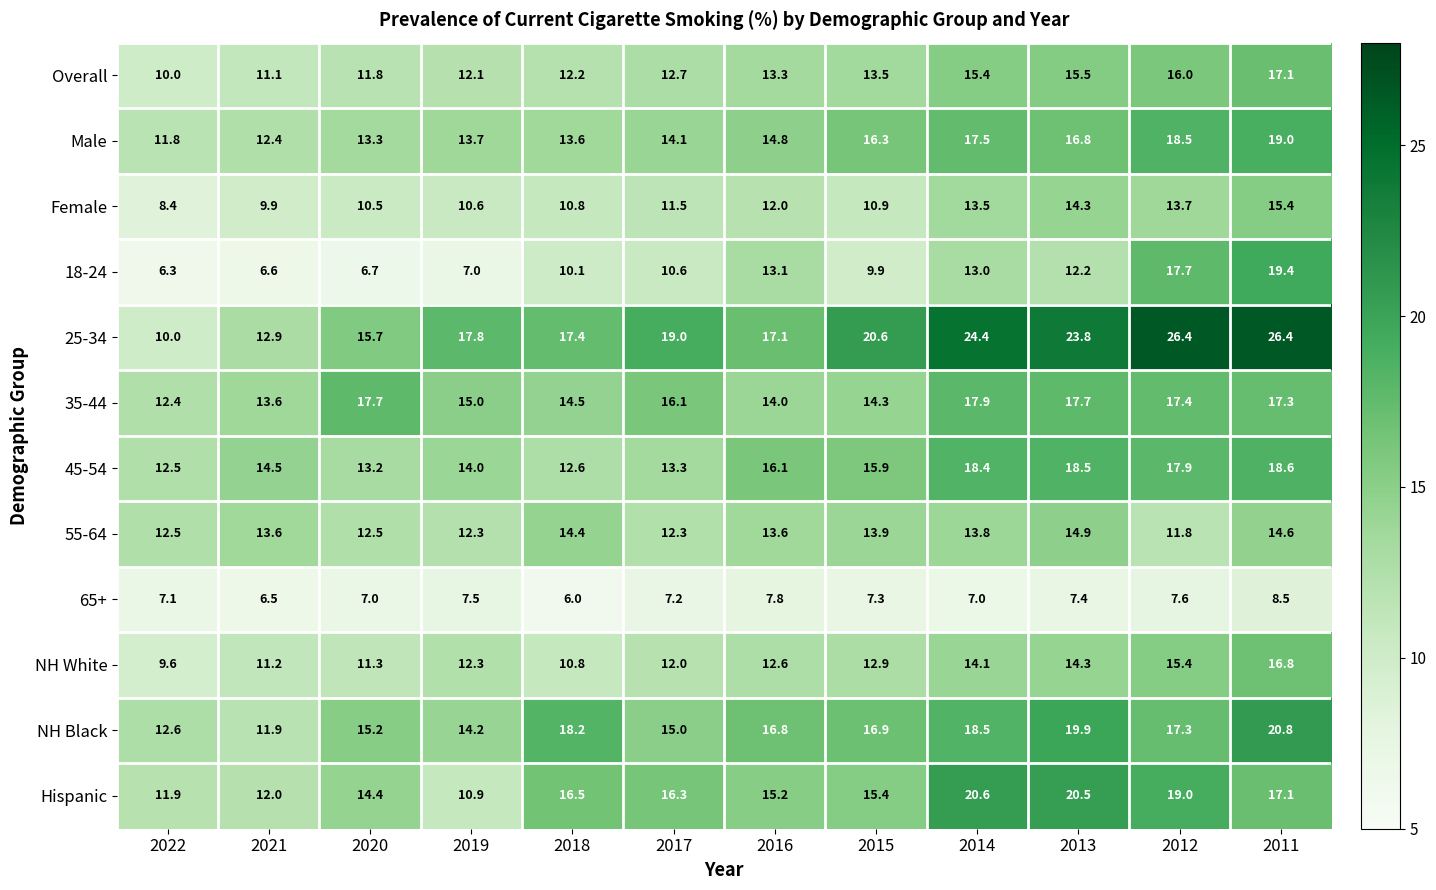

At which label does Male first exceed 14?

2017